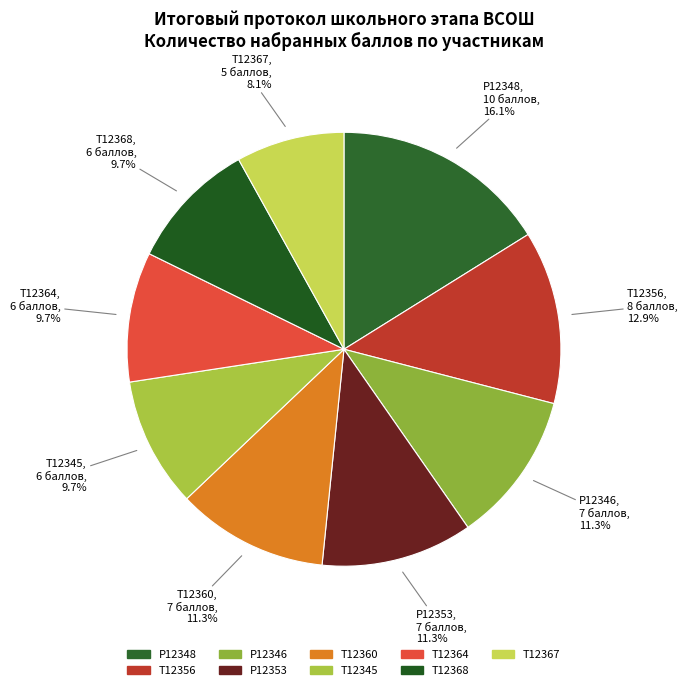

Count the number of slices in the pie.

9